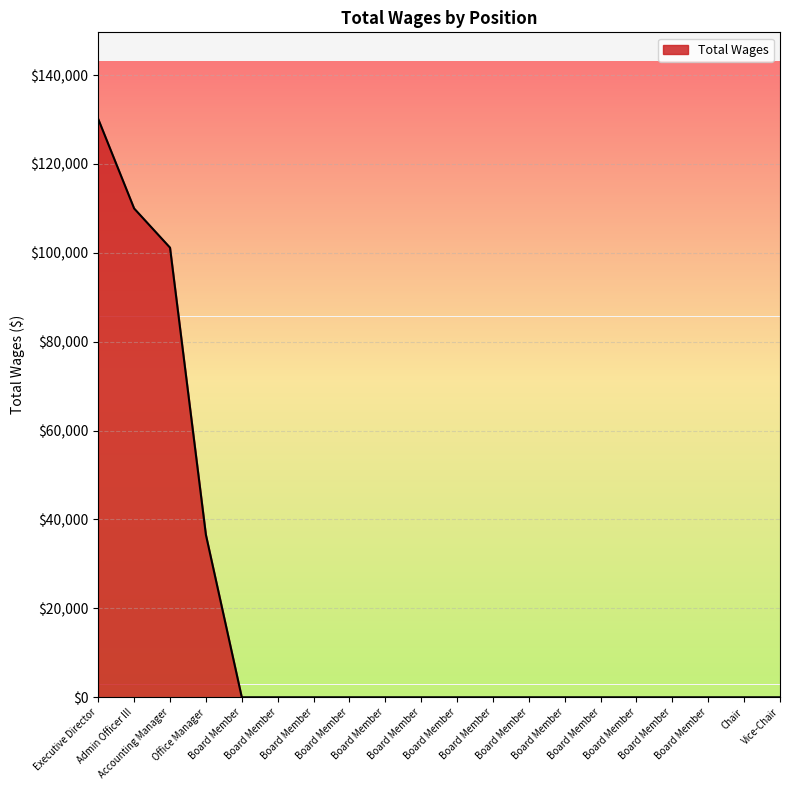

Does the chart have visible grid lines?

Yes